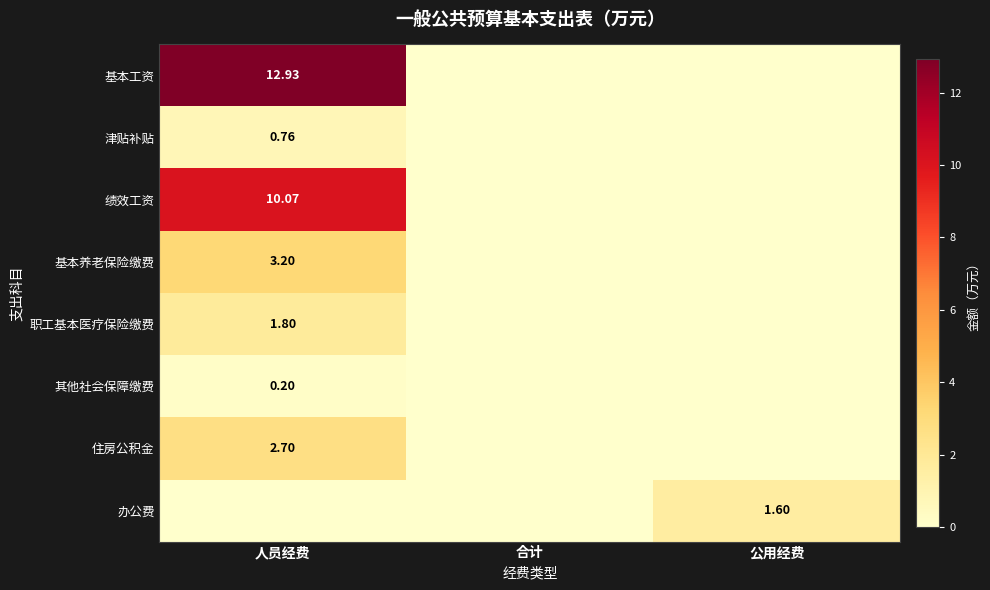

True or false: 基本养老保险缴费 has a value of 1.8 at 人员经费.

False